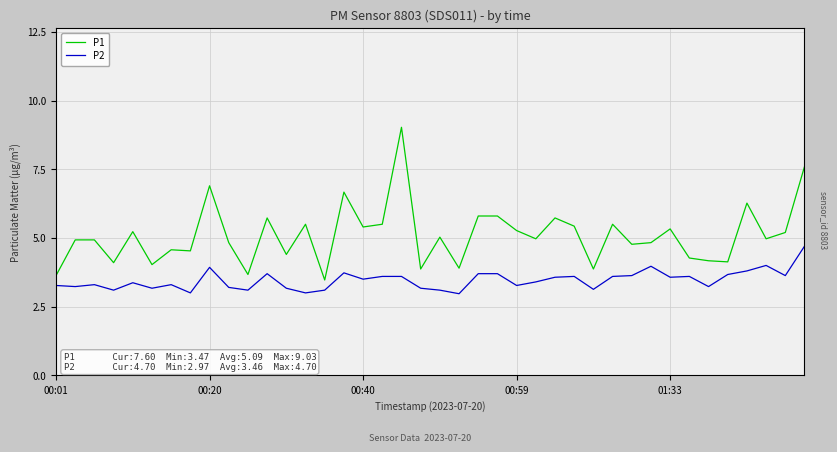

True or false: P1 and P2 cross at least once.

False